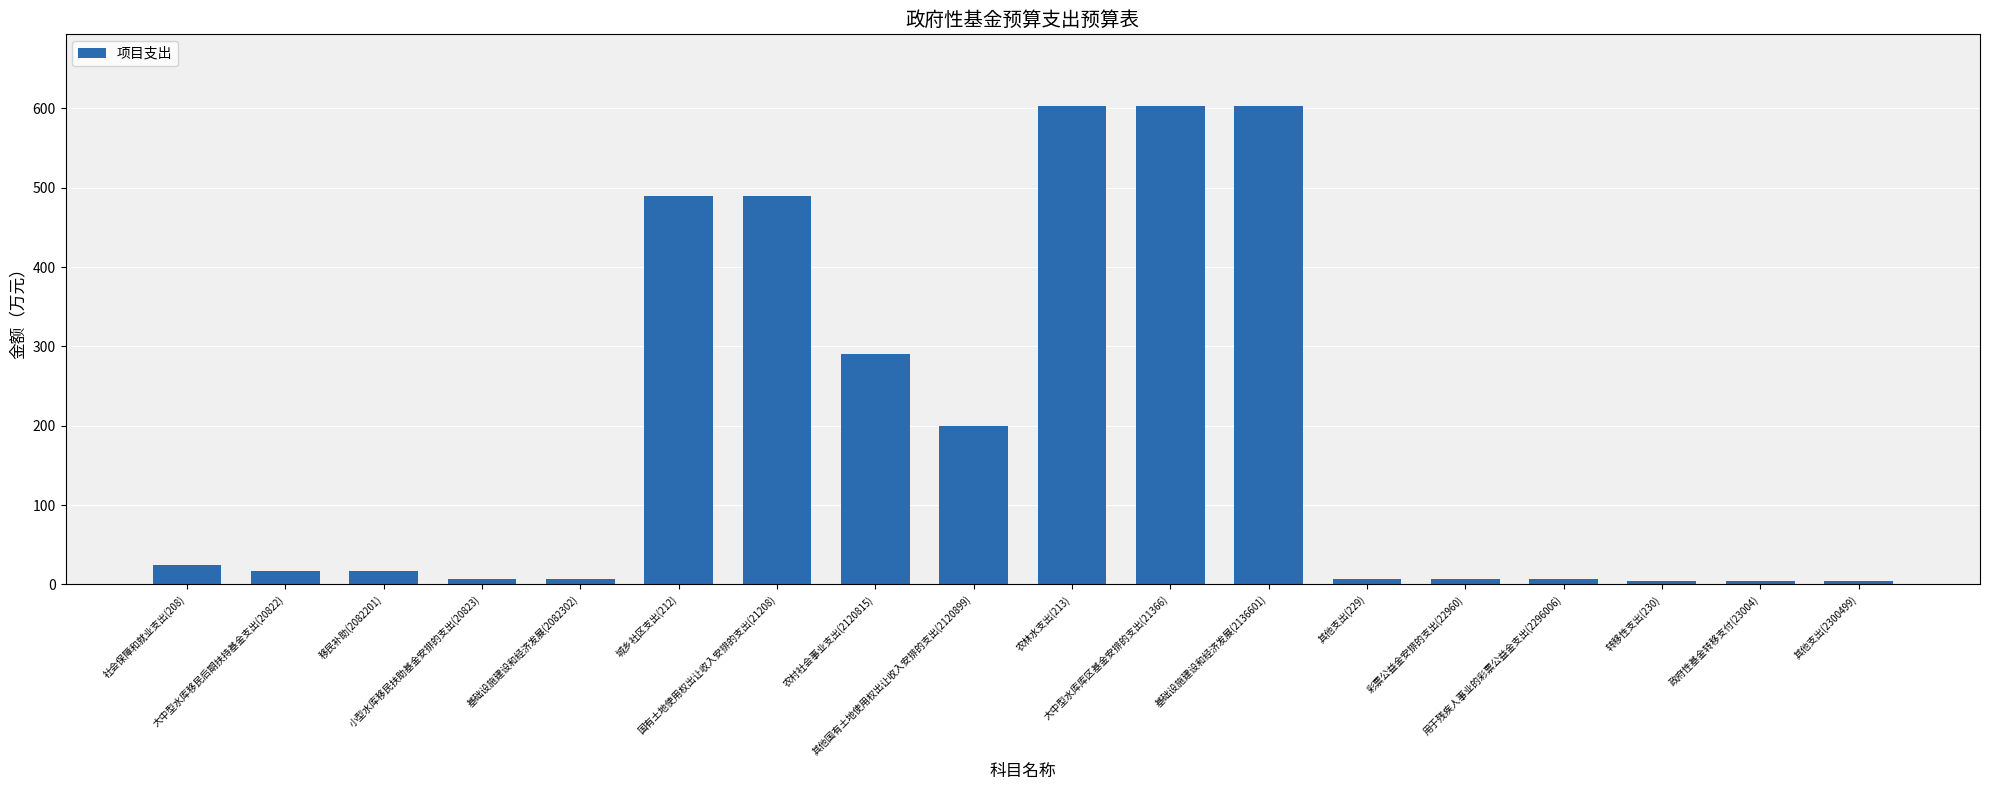

Where does the data first go above 17?

社会保障和就业支出(208)